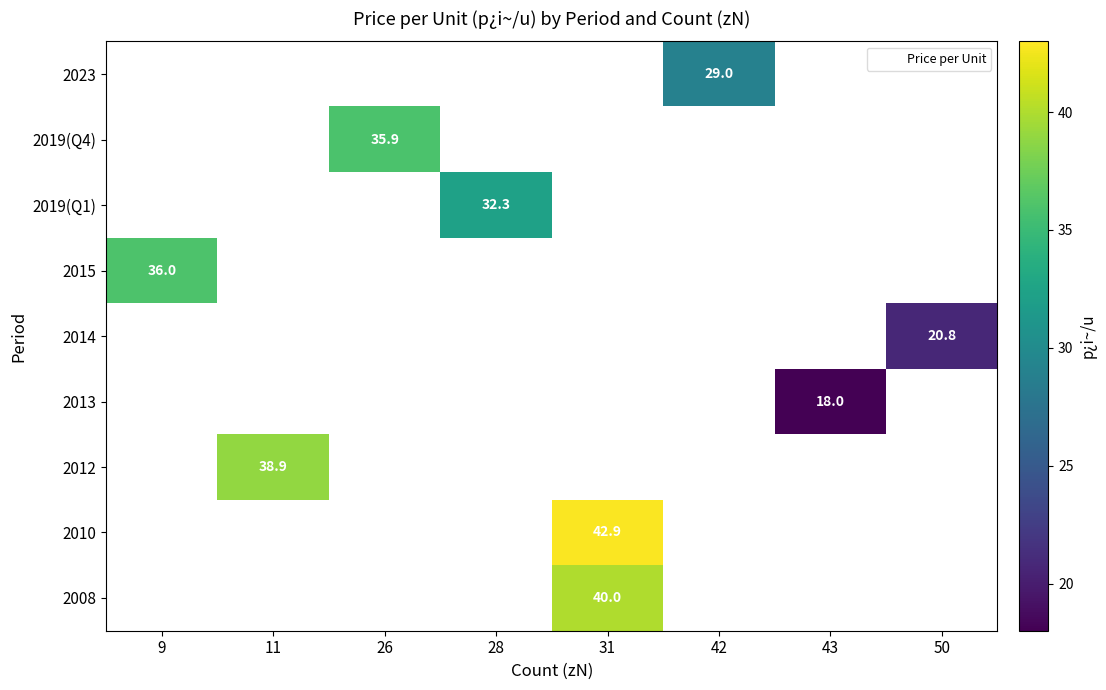

How many values in 2014 are above zero?

1